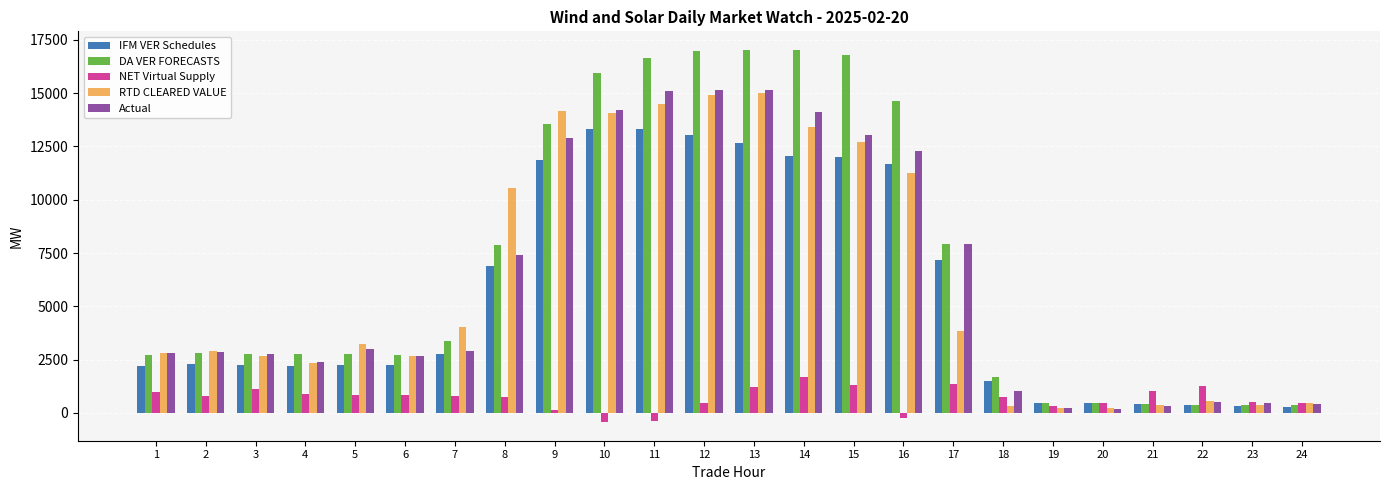

Is it true that RTD CLEARED VALUE equals 14467.2 at 11?

True